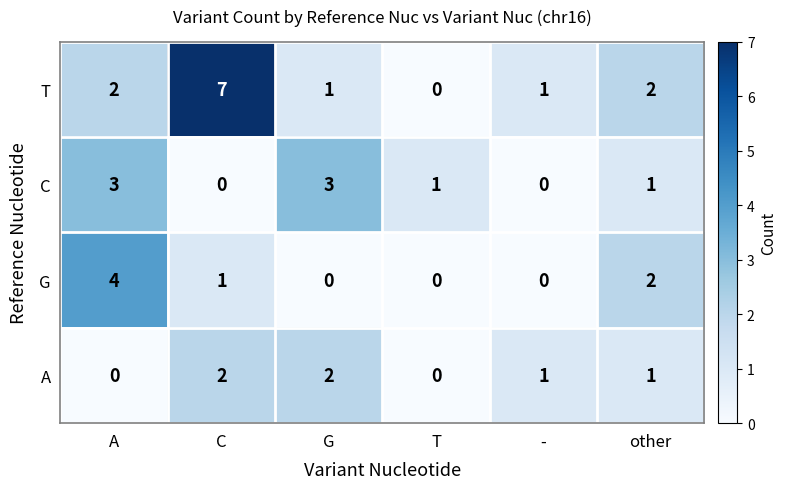

At which label is G closest to 2?

other